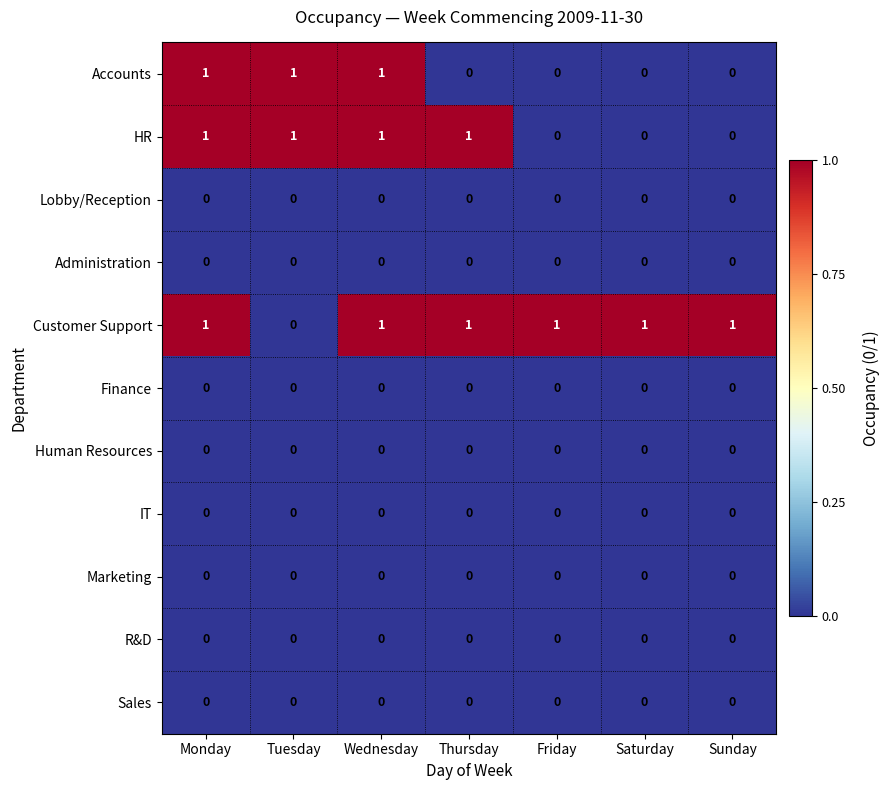

Between Thursday and Saturday, which series saw the biggest shift?

HR